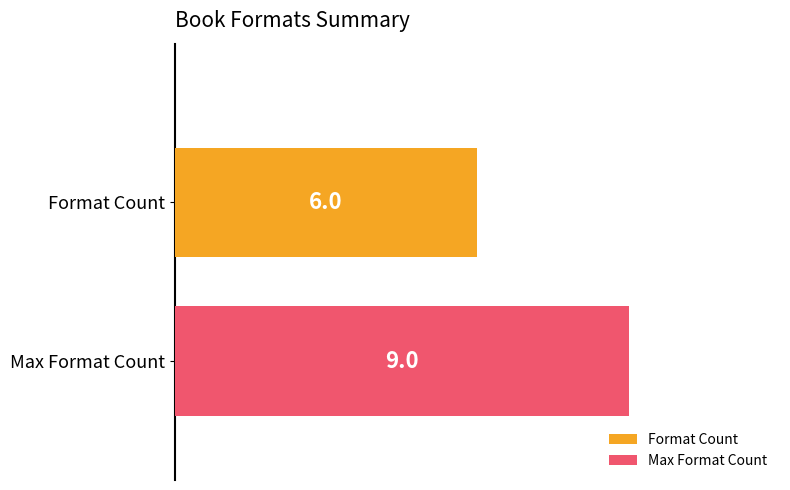

What is the greatest value displayed?

9